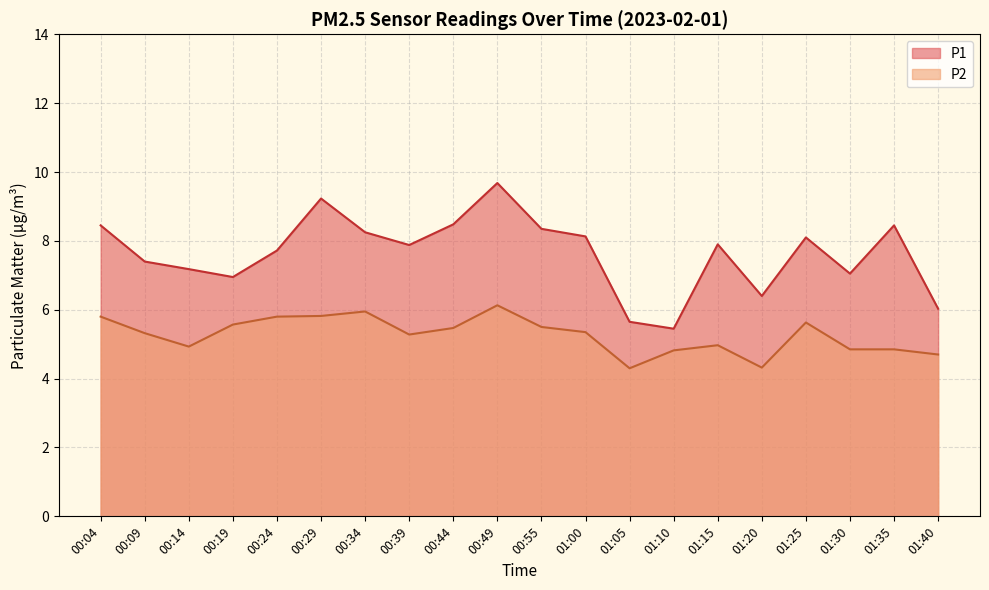

What is the total value across all series at 01:35?

13.3